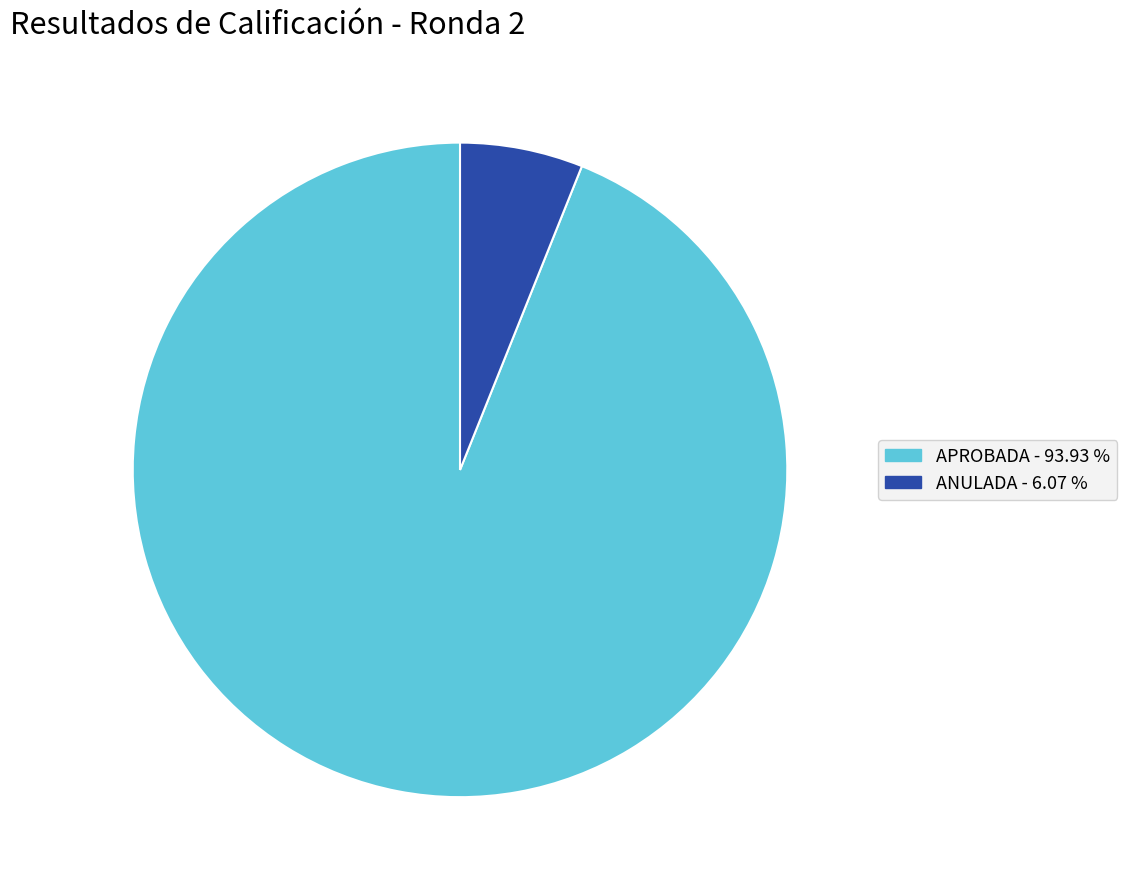

Does any single category account for the majority?

Yes